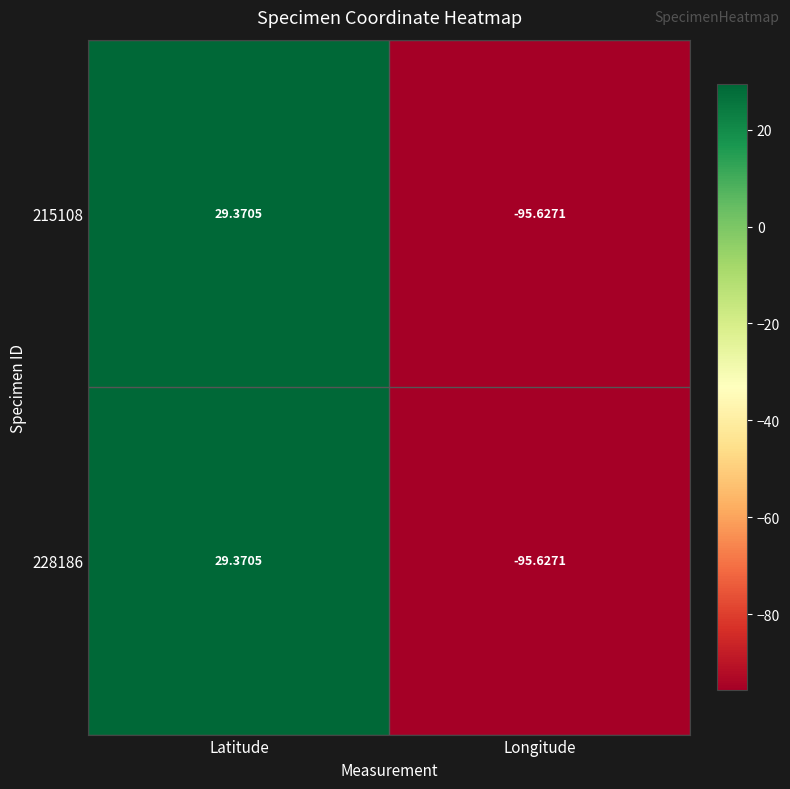

List the labels in order of 215108 value, largest first.

Latitude, Longitude